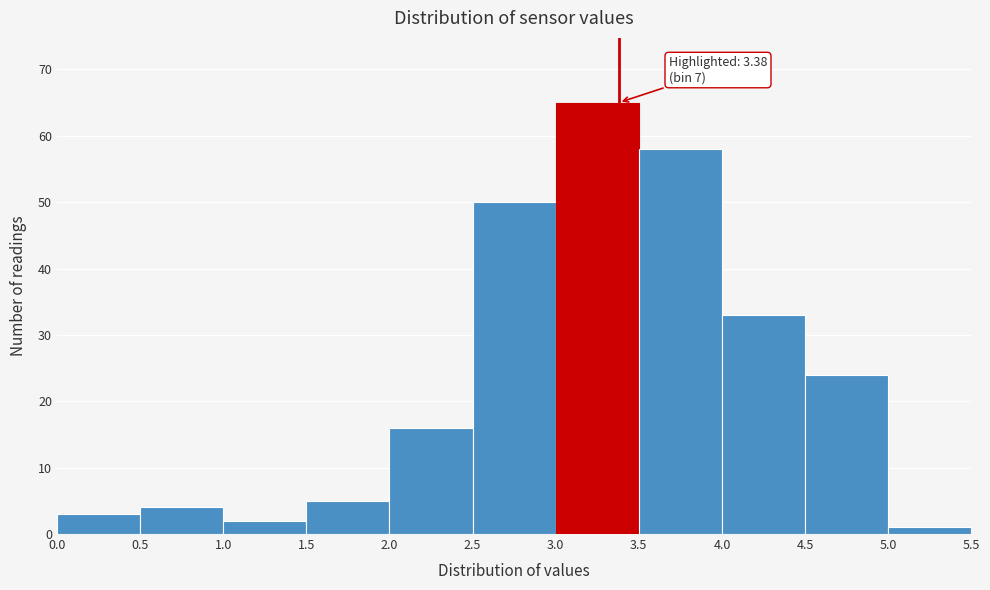

Which range on the x-axis has the tallest bar?

3.0 to 3.5